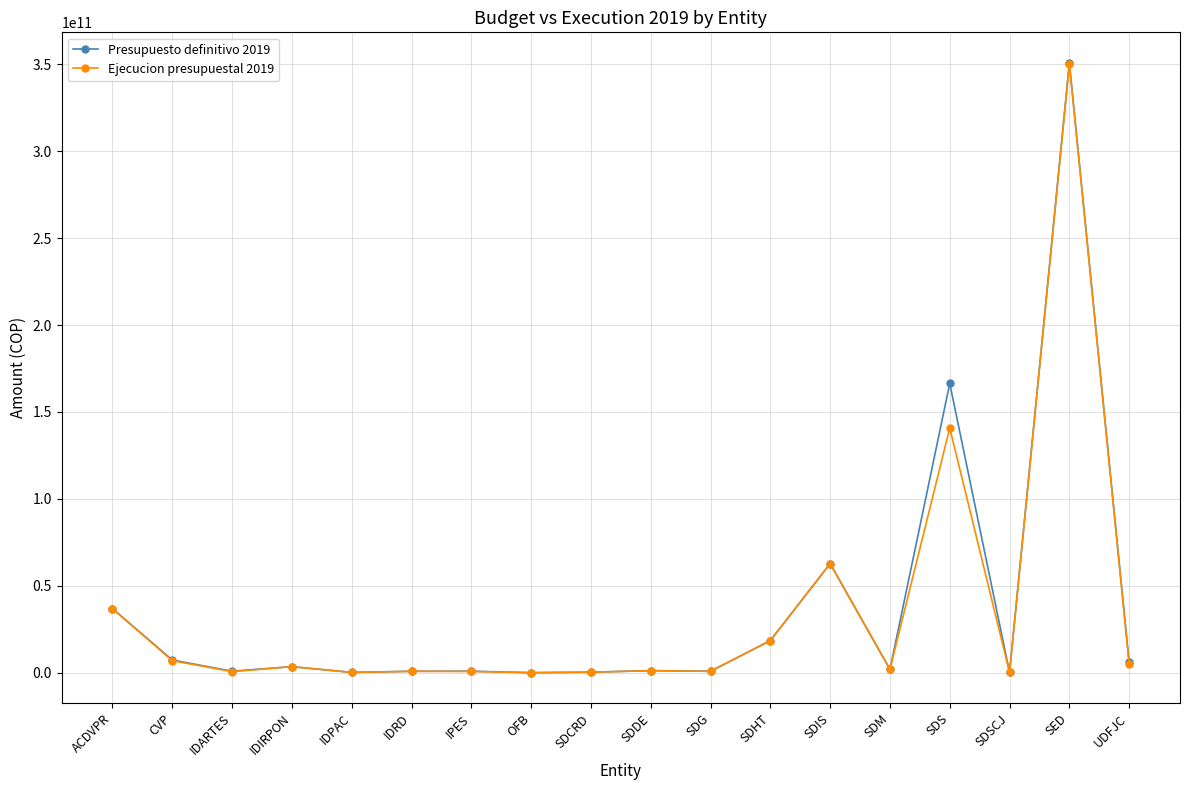

At which category does the chart reach its peak across all series?

SED